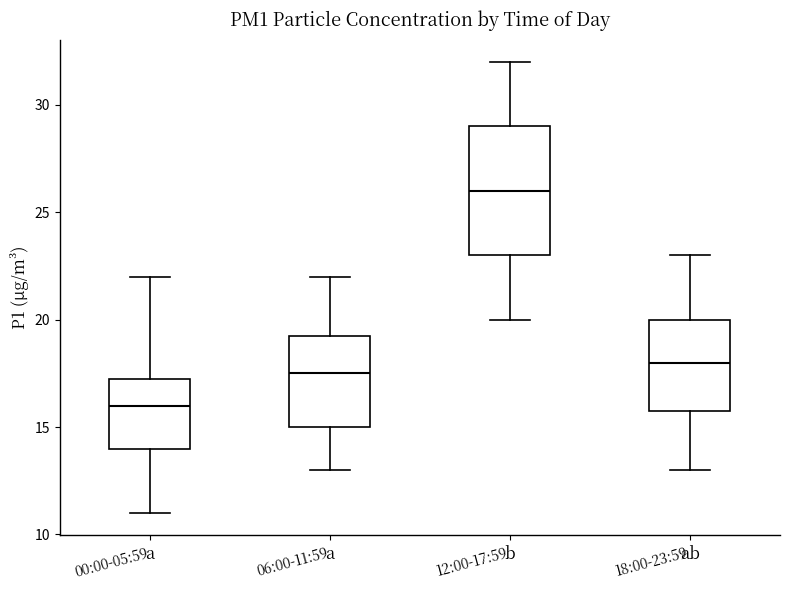

Which box is the tallest, from its lower edge to its upper edge?

12:00-17:59